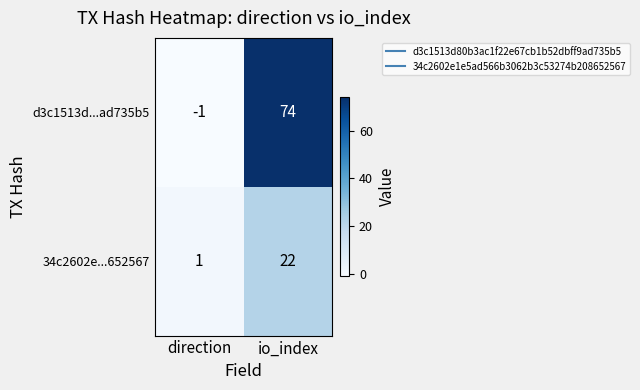

Which category has the lowest value across all series?

direction